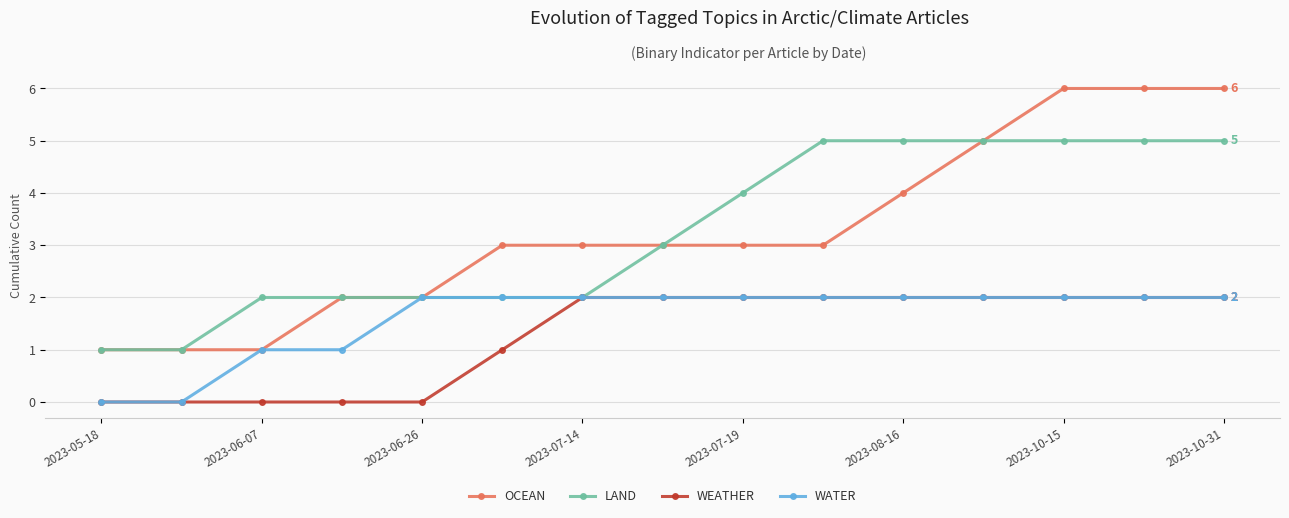

Which series has the largest range (max minus min)?

OCEAN